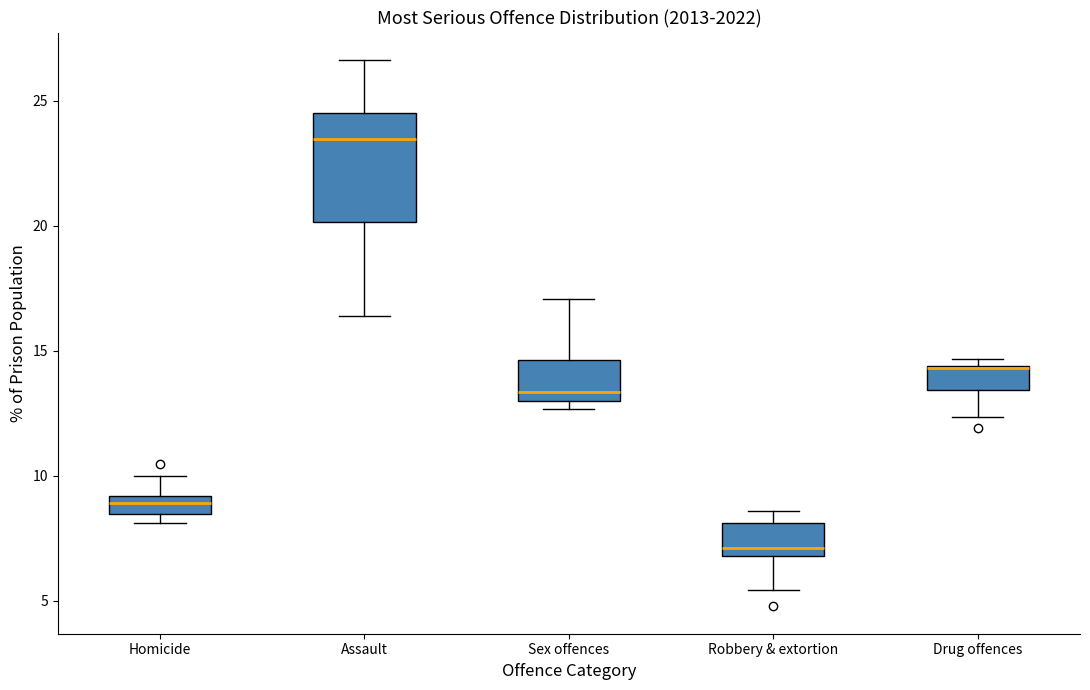

Where does the lower whisker of the box for Assault end on the y-axis? The values are not printed on the chart, so give them approximately, as read against the axis.

16.5